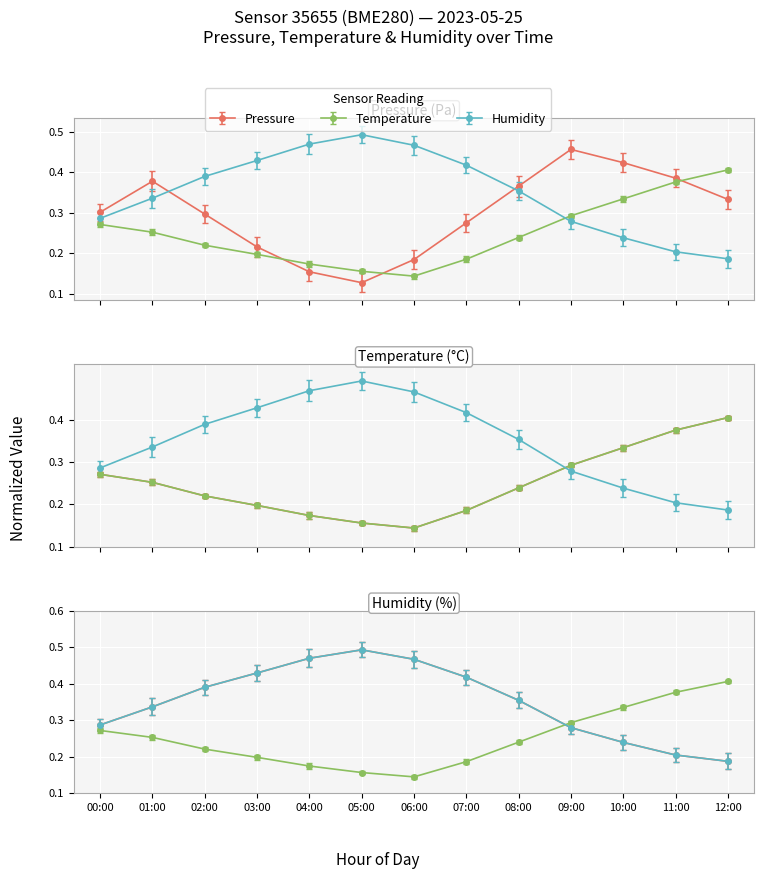

Reading right to left, what are all the values shown in this chart?

pressure: 0.3	0.4	0.4	0.5	0.4	0.3	0.2	0.1	0.2	0.2	0.3	0.4	0.3
temperature: 0.4	0.4	0.3	0.3	0.2	0.2	0.1	0.2	0.2	0.2	0.2	0.3	0.3
humidity: 0.2	0.2	0.2	0.3	0.4	0.4	0.5	0.5	0.5	0.4	0.4	0.3	0.3